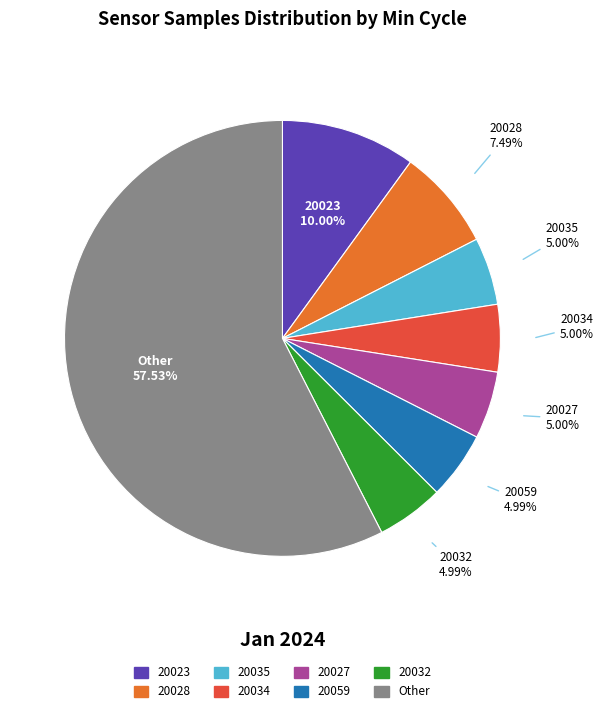

Does any single category account for the majority?

Yes